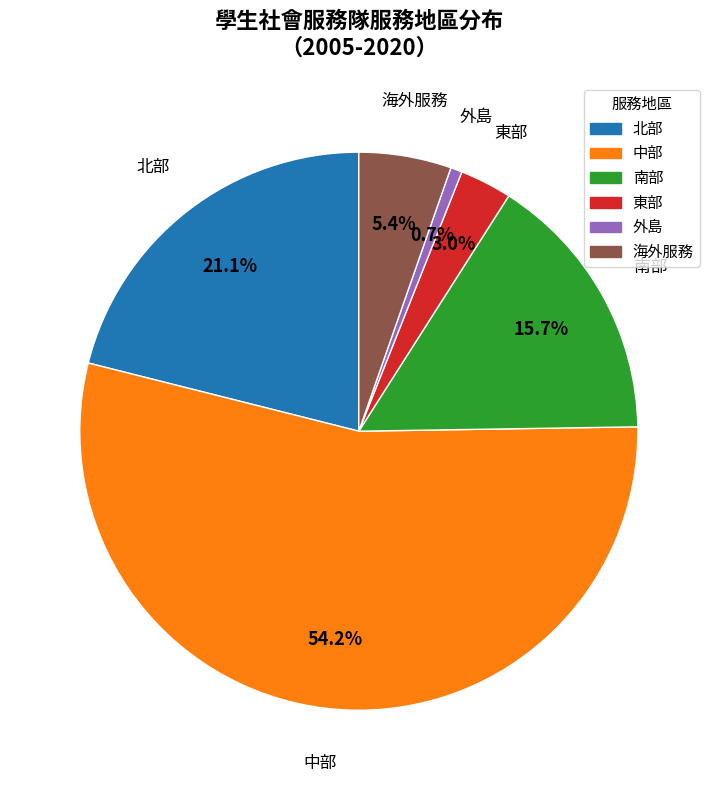

How many segments does this pie chart have?

6